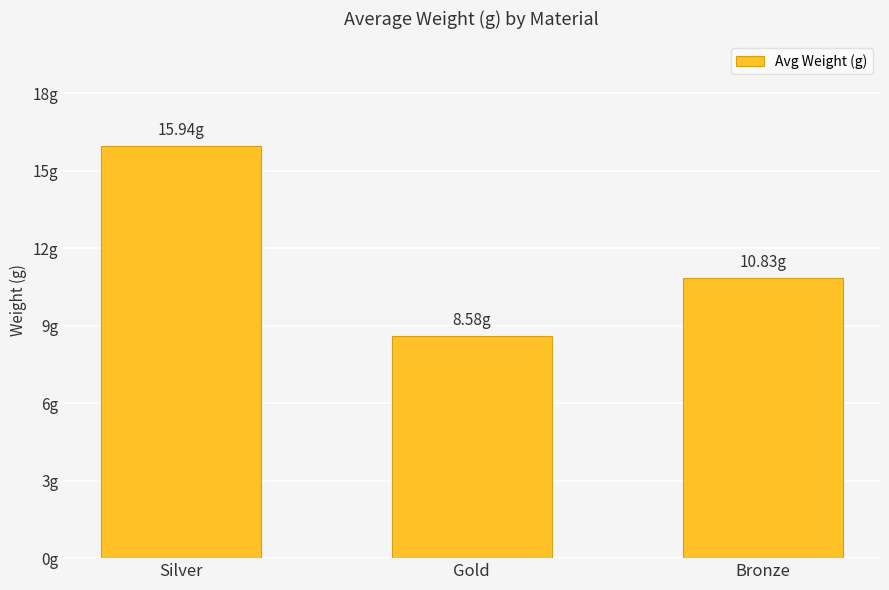

Does the chart contain any negative values?

No